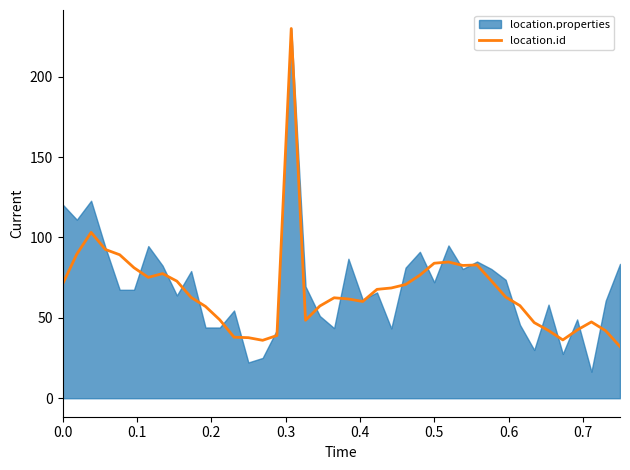

What is the highest value of the location.id series?

230.0